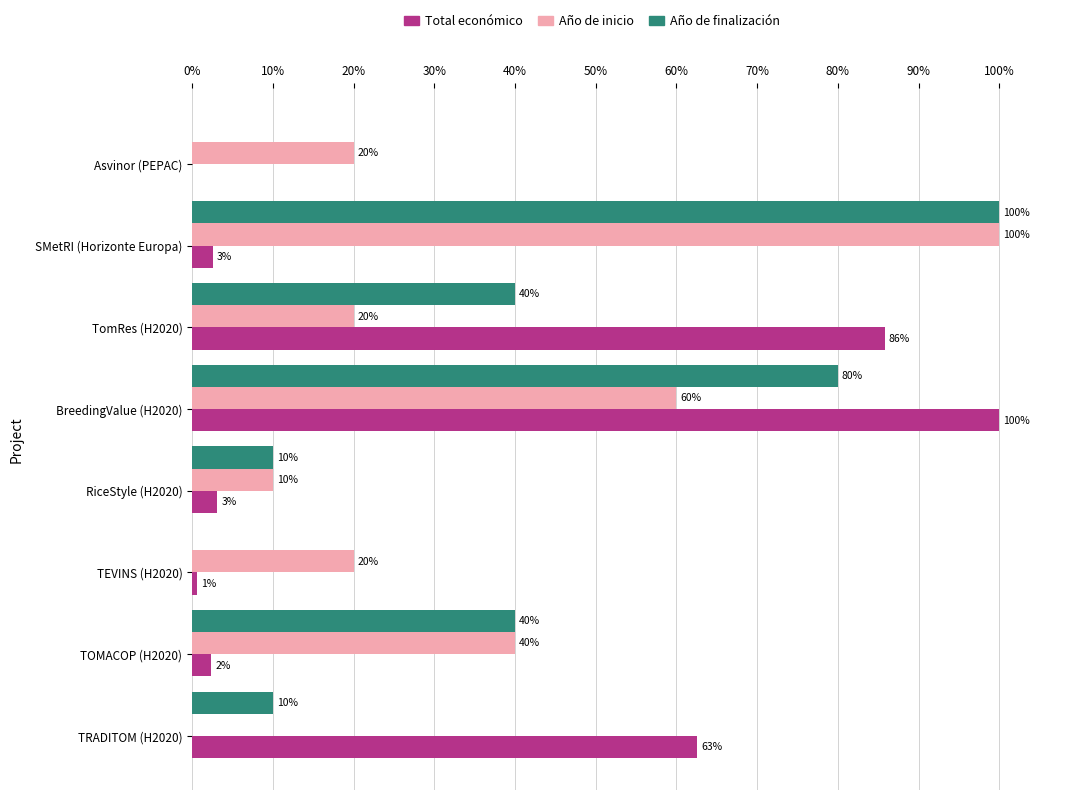

Which series changed the most between TRADITOM (H2020) and RiceStyle (H2020)?

Total económico